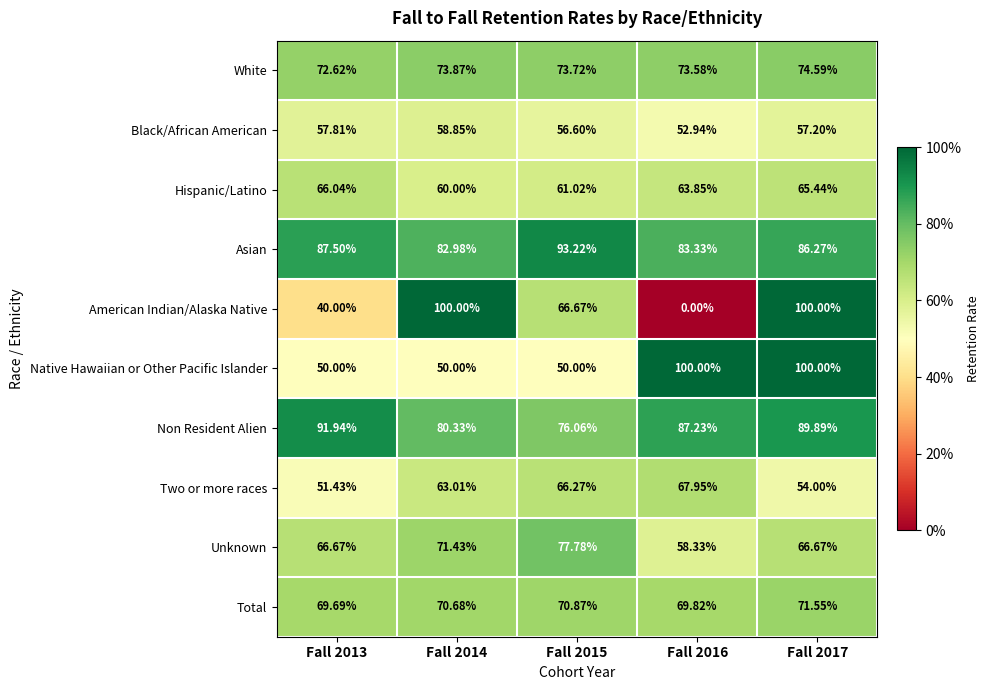

At Fall 2015, list the series in order from largest to smallest.

Asian, Unknown, Non Resident Alien, White, Total, American Indian/Alaska Native, Two or more races, Hispanic/Latino, Black/African American, Native Hawaiian or Other Pacific Islander